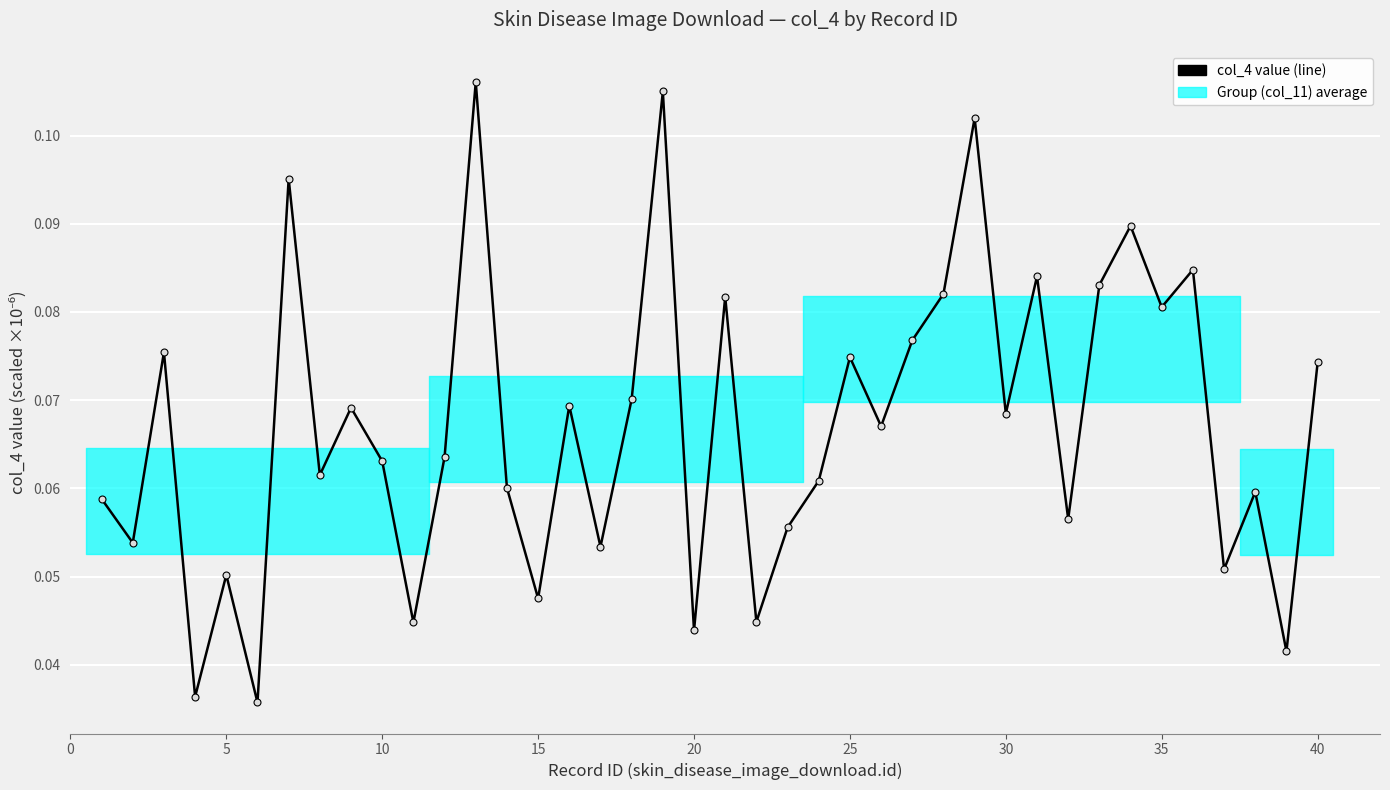

How many points are higher than both their immediate neighbors (excluding endpoints)?

14